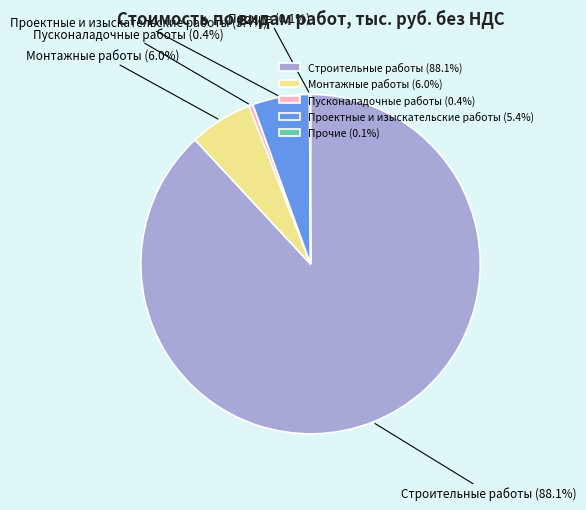

Is there any slice that represents more than half of the pie?

Yes